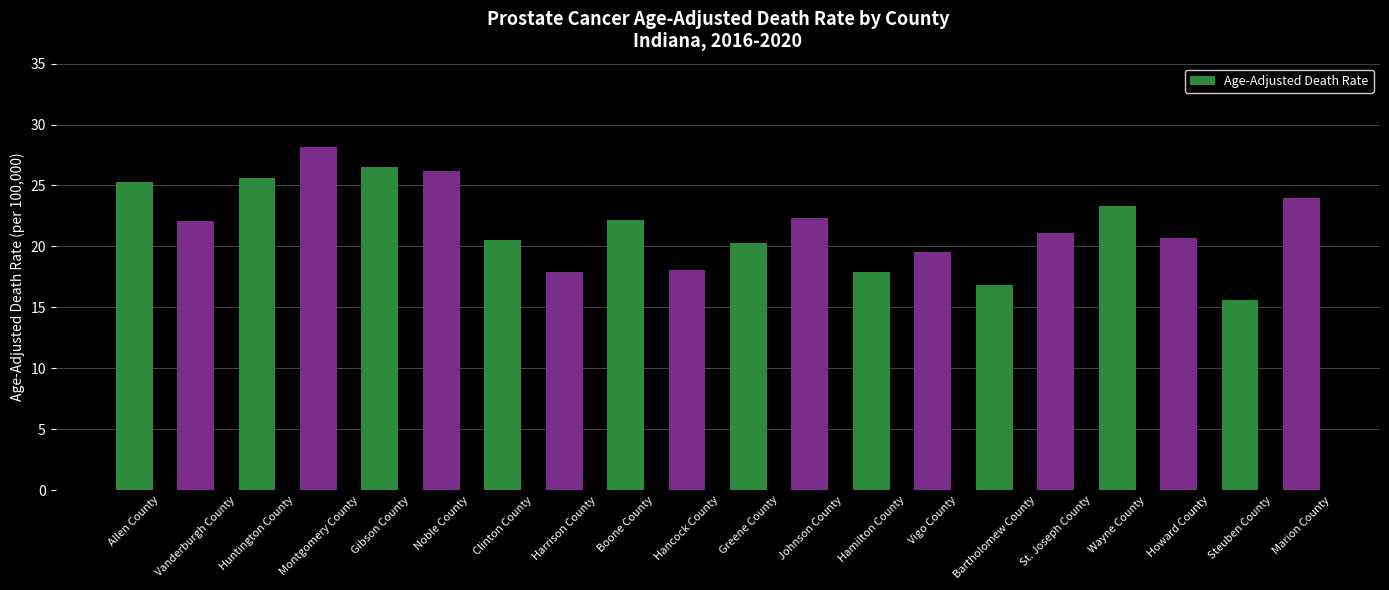

Does the chart contain stacked bars?

No